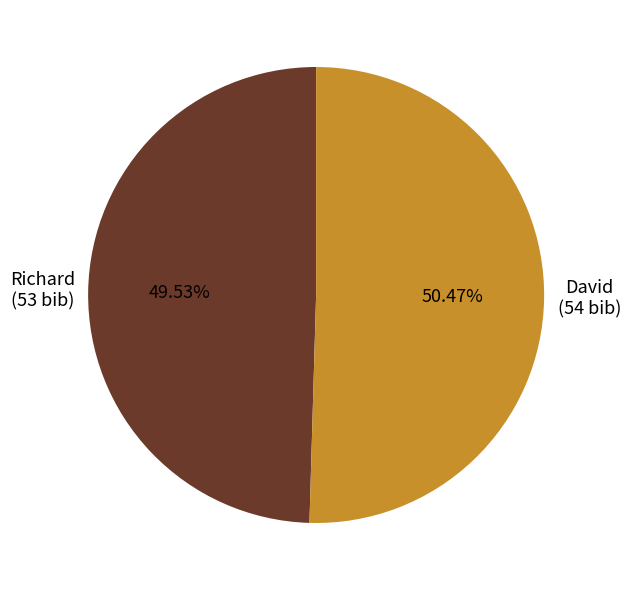

Which slice is the smallest?

Richard